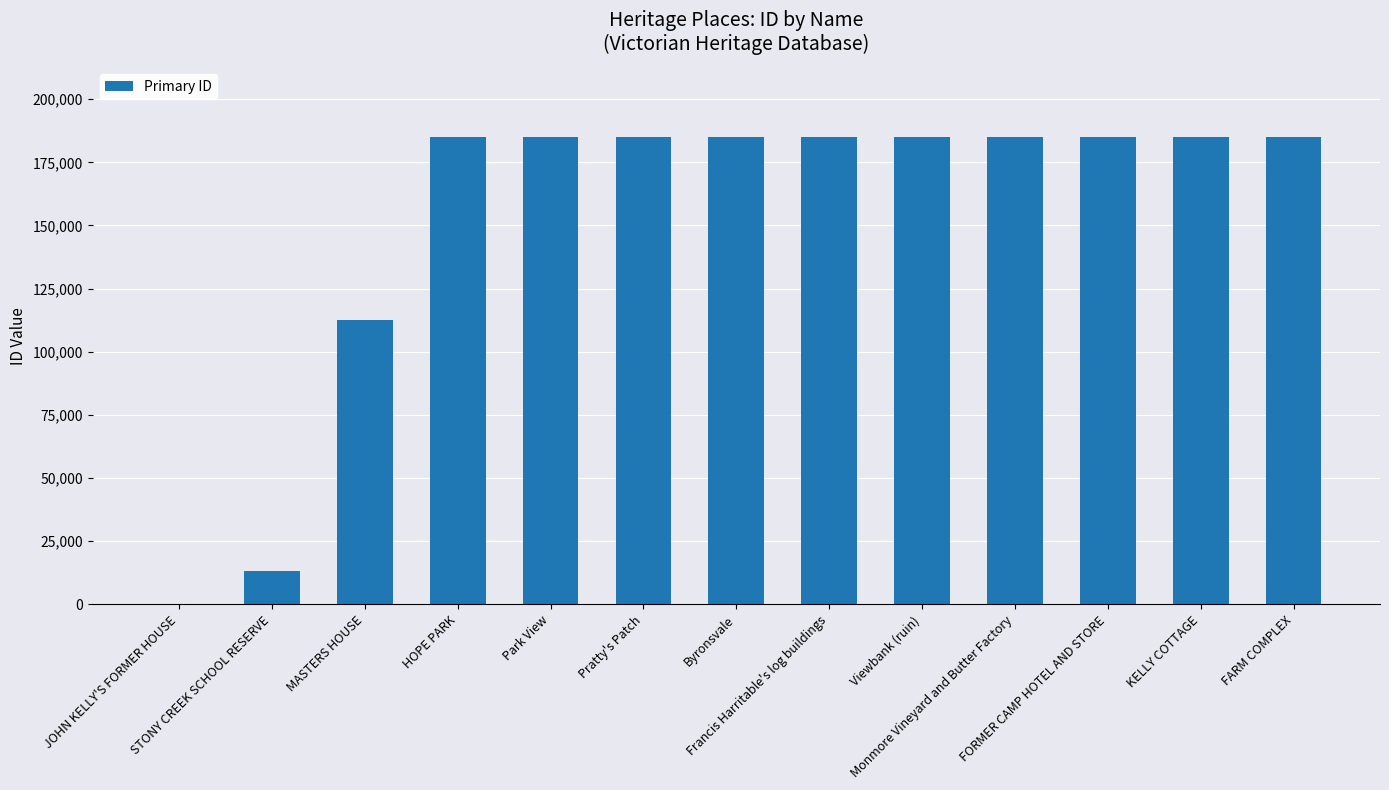

What is the sum of all values?

1975320